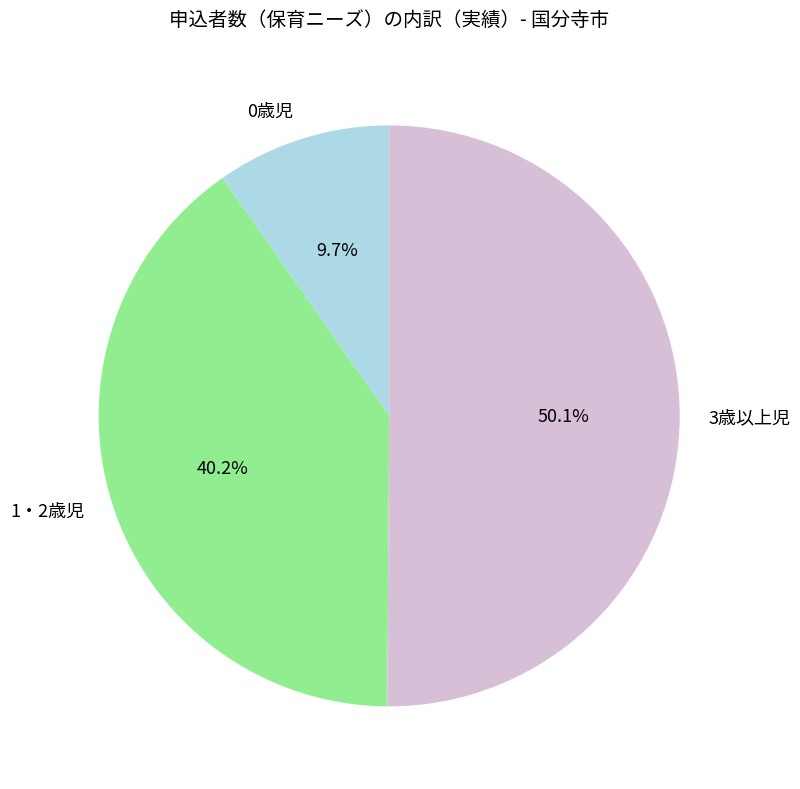

What percentage is NOT represented by 3歳以上児?

49.9%